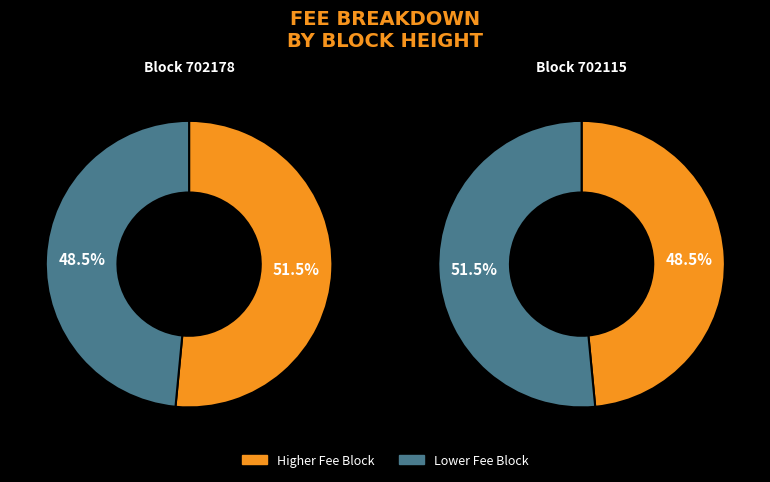

To the nearest percent, what percentage of the pie is 702178?

52%